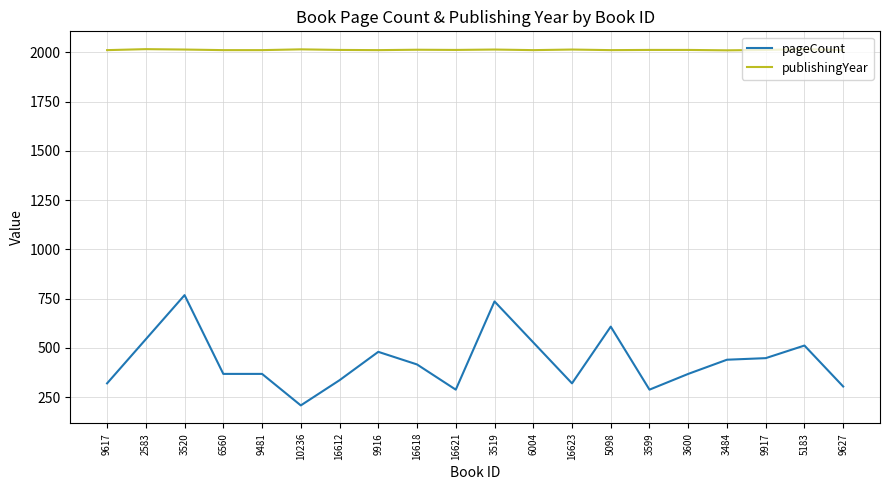

True or false: pageCount and publishingYear cross at least once.

False